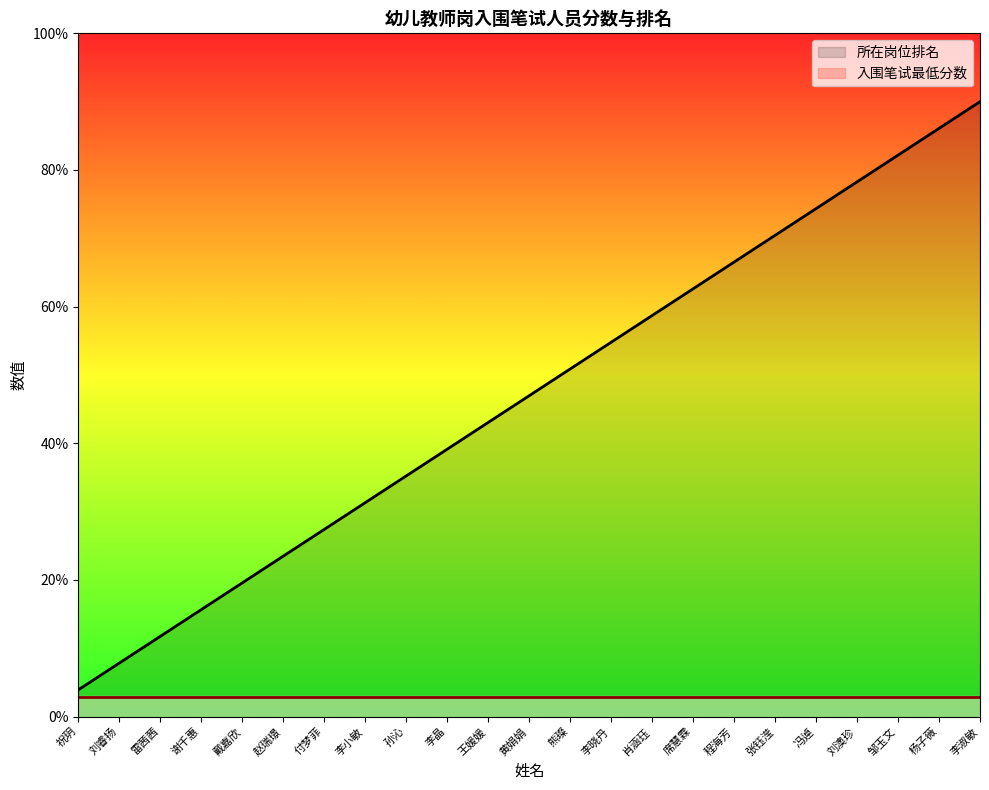

How many values exceed 46?

12